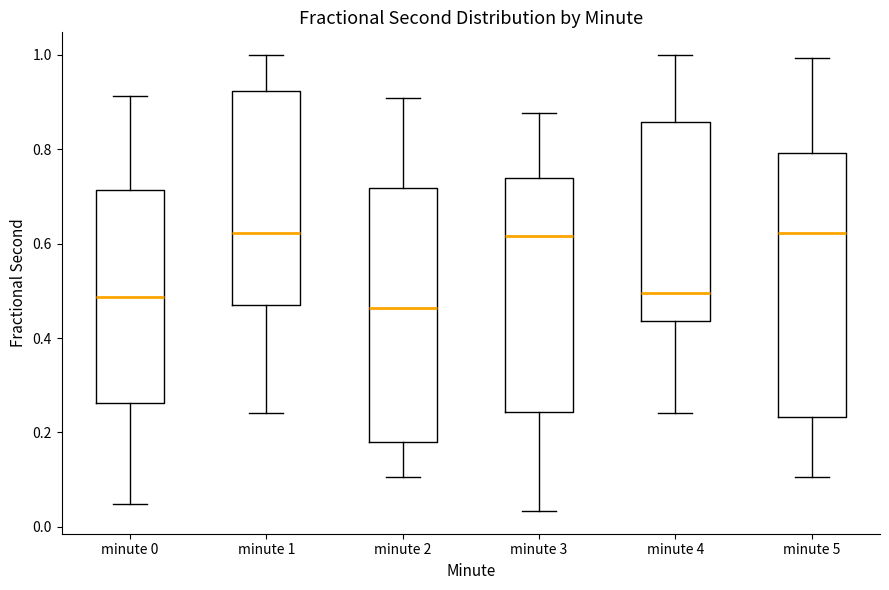

Comparing the boxes themselves (not the whiskers), which one is the tallest?

minute 5